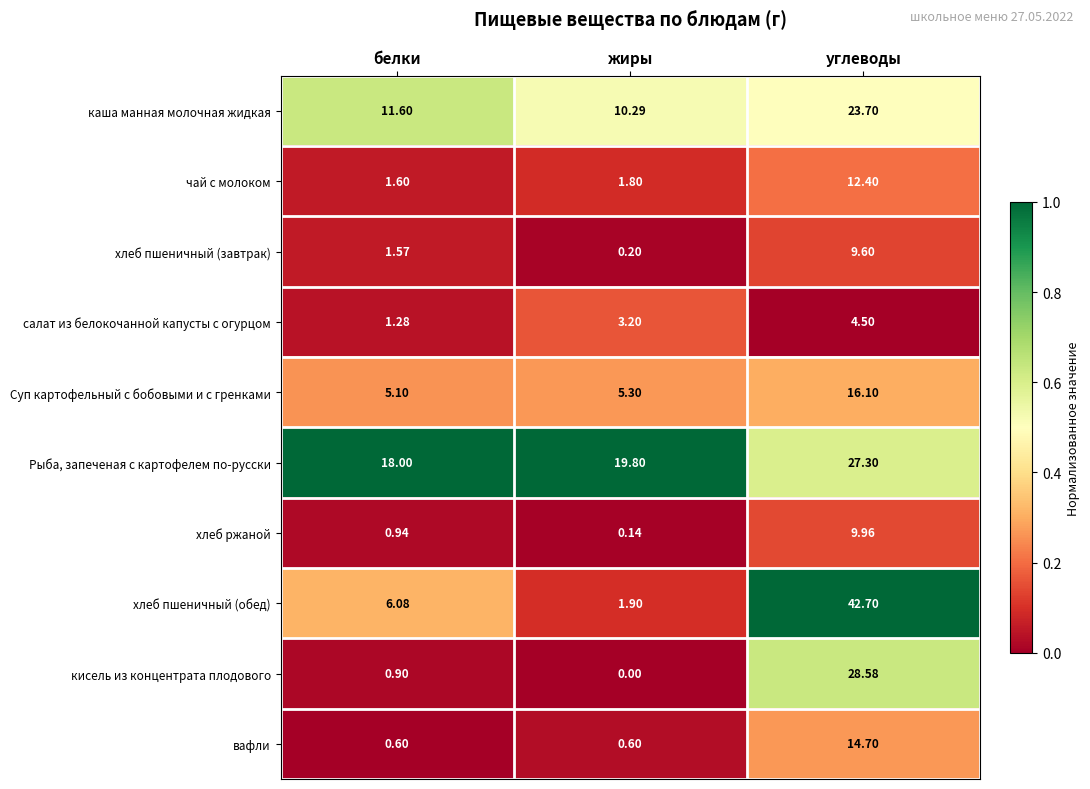

At белки, list the series in order from largest to smallest.

Рыба, запеченая с картофелем по-русски, каша манная молочная жидкая, хлеб пшеничный (обед), Суп картофельный с бобовыми и с гренками, чай с молоком, хлеб пшеничный (завтрак), салат из белокочанной капусты с огурцом, хлеб ржаной, кисель из концентрата плодового, вафли